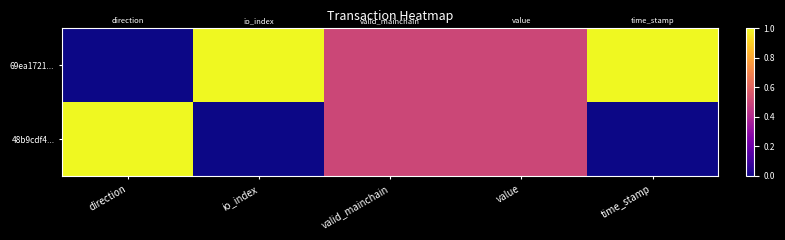

At which category is the sum across all series the highest?

direction